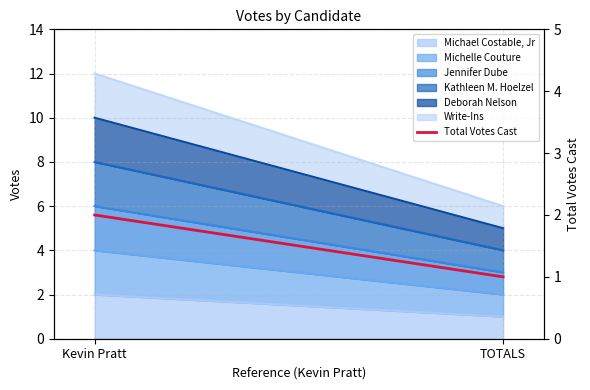

What is the value of the 1st point from the left?

2